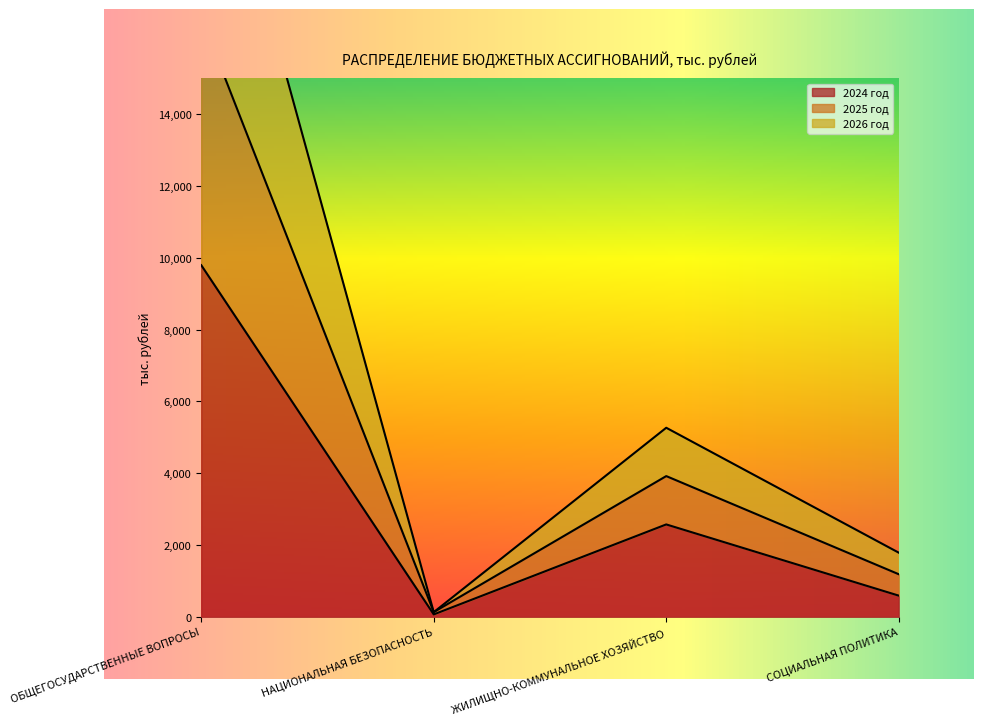

What is the difference between the maximum and second lowest values in the 2024 год series?

9196.2